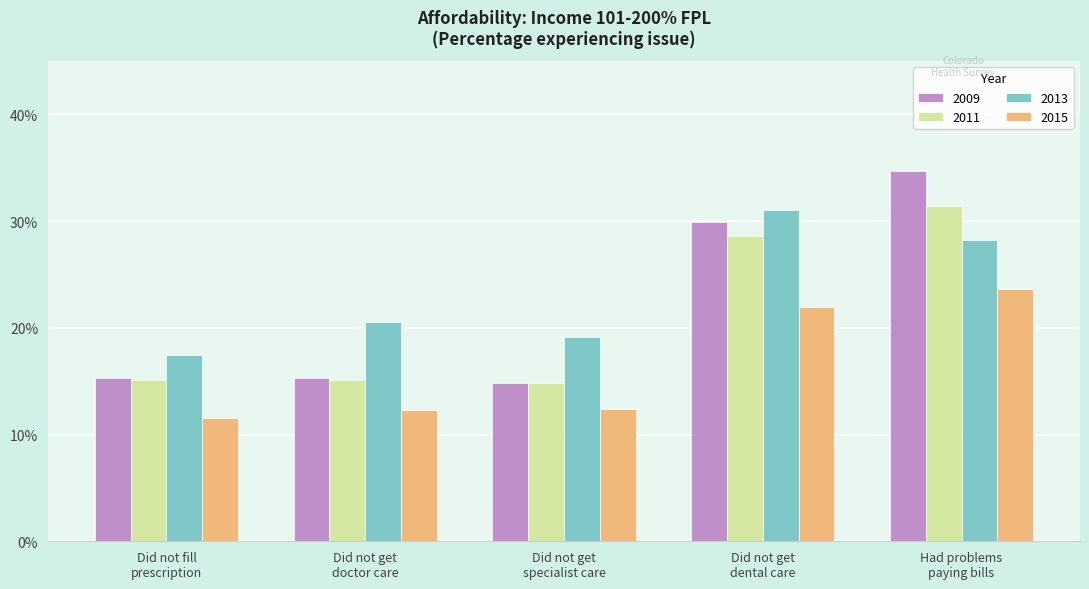

Reading right to left, list all the values displayed in this chart.

2009: Had problems
paying bills=0.3	Did not get
dental care=0.3	Did not get
specialist care=0.1	Did not get
doctor care=0.2	Did not fill
prescription=0.2
2011: Had problems
paying bills=0.3	Did not get
dental care=0.3	Did not get
specialist care=0.1	Did not get
doctor care=0.2	Did not fill
prescription=0.2
2013: Had problems
paying bills=0.3	Did not get
dental care=0.3	Did not get
specialist care=0.2	Did not get
doctor care=0.2	Did not fill
prescription=0.2
2015: Had problems
paying bills=0.2	Did not get
dental care=0.2	Did not get
specialist care=0.1	Did not get
doctor care=0.1	Did not fill
prescription=0.1